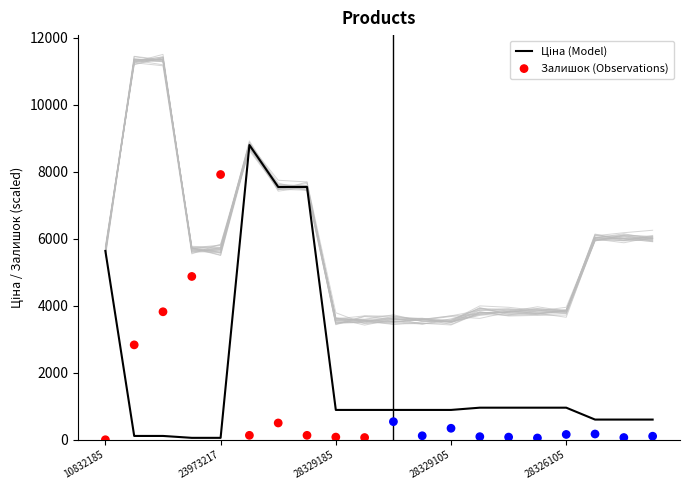

Which series contains the highest Y value?

Ціна (Model)